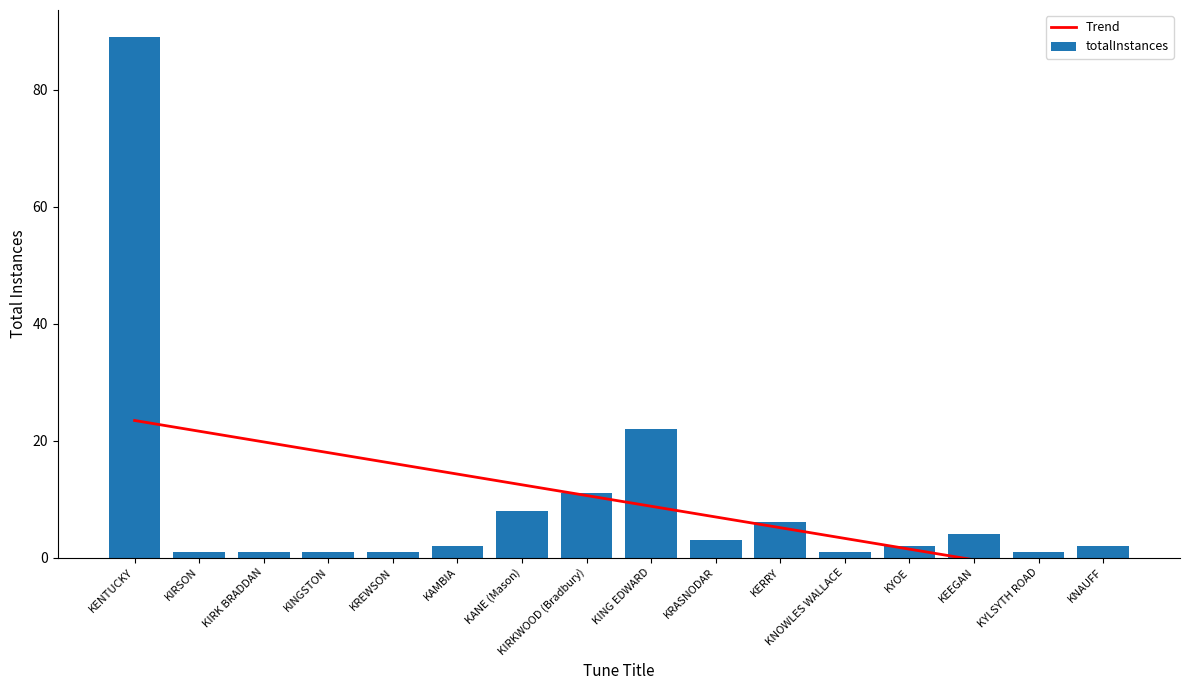

How many groups of bars are there?

16